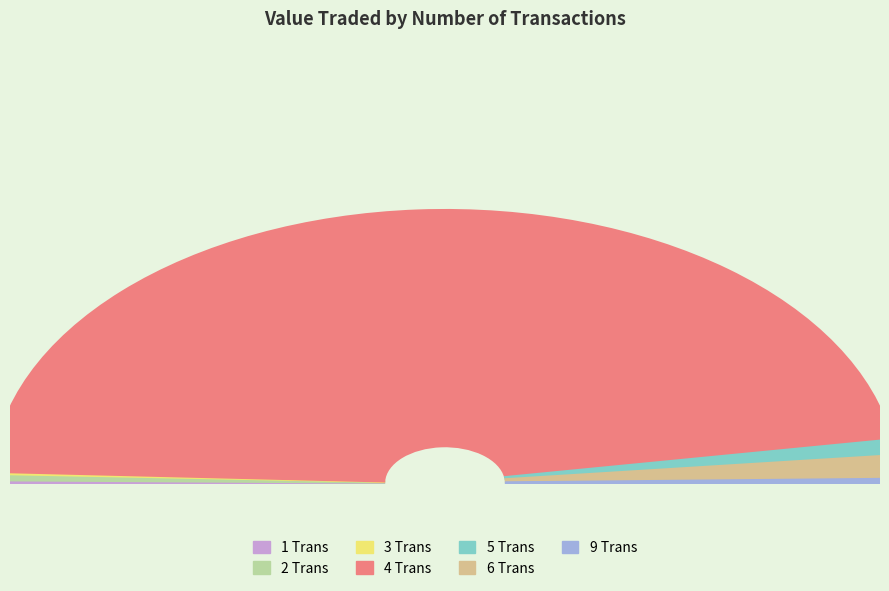

To the nearest percent, what is the combined percentage of 1 Trans and 4 Trans?

94%